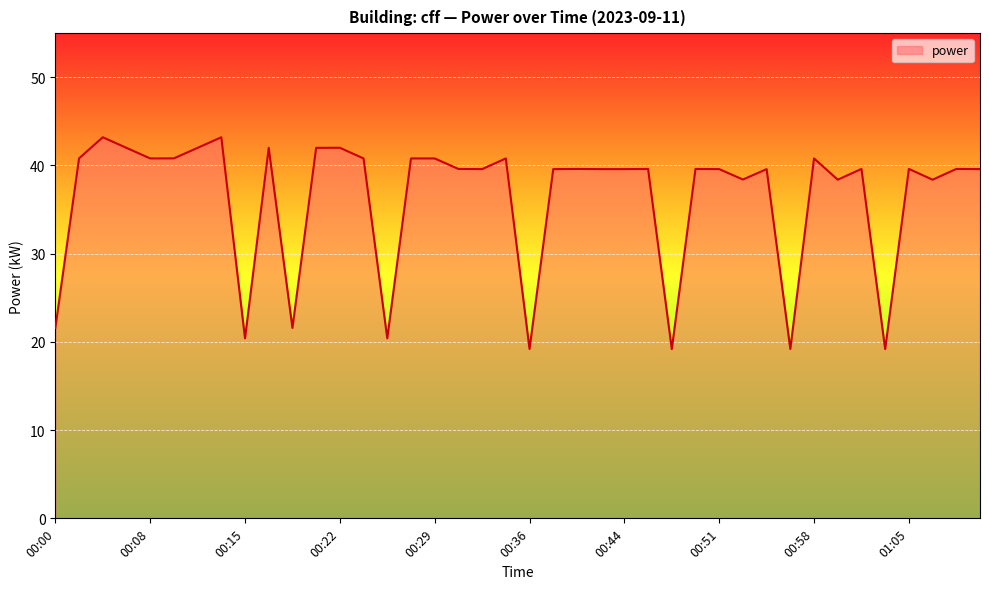

What is the minimum value shown in the chart?

19.2